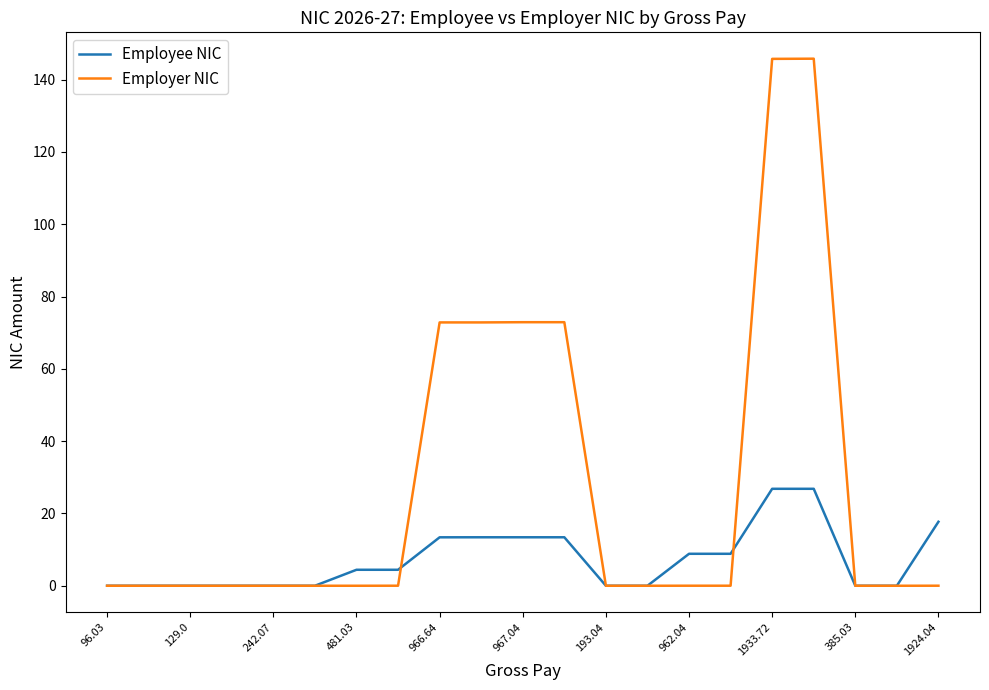

What is the highest value of the Employer NIC series?

145.8